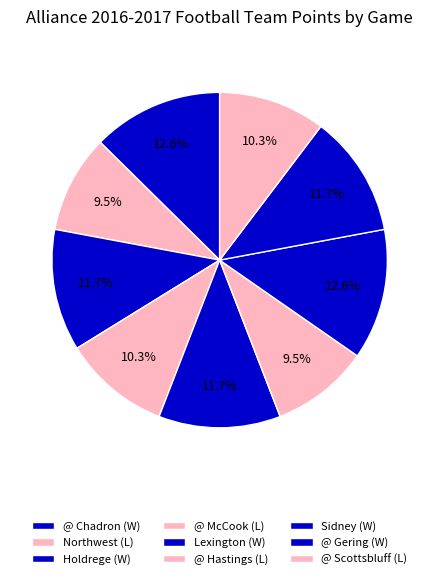

Between @ Scottsbluff (L) and @ Chadron (W), which is larger?

@ Chadron (W)